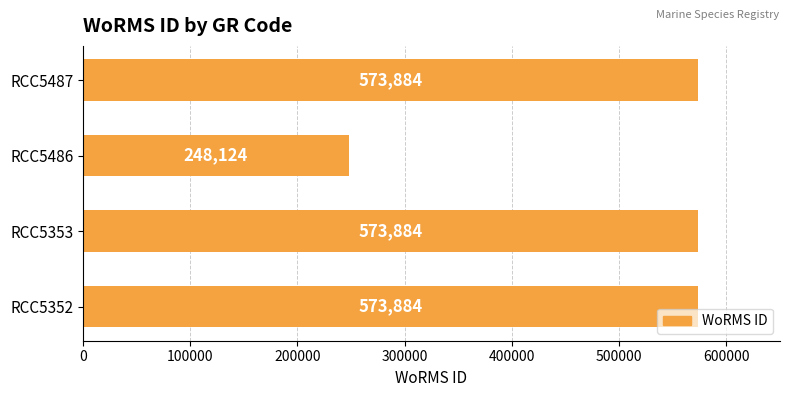

Between RCC5353 and RCC5486, which is larger?

RCC5353